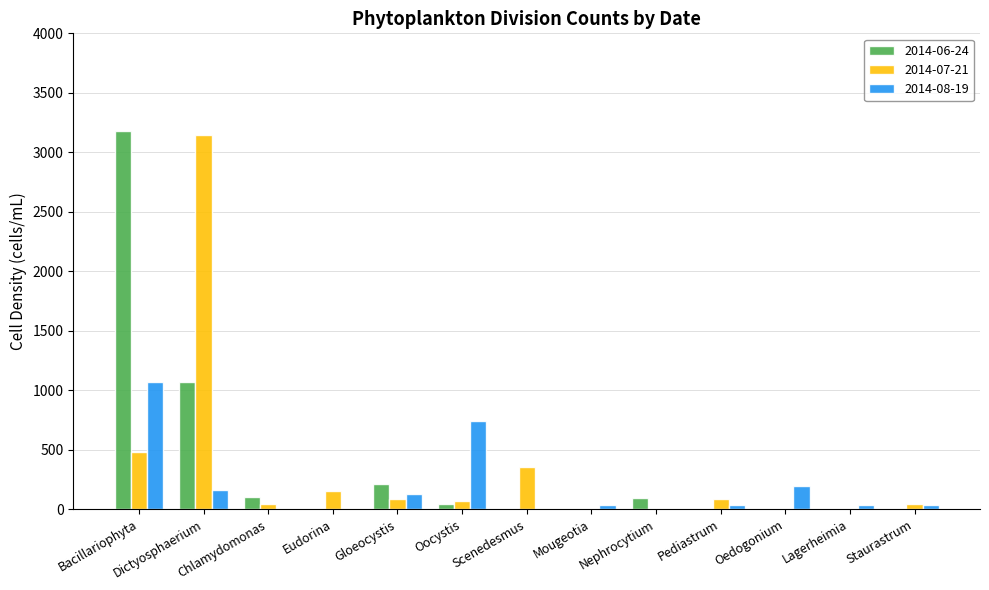

Between Gloeocystis and Lagerheimia, which series saw the biggest shift?

2014-06-24